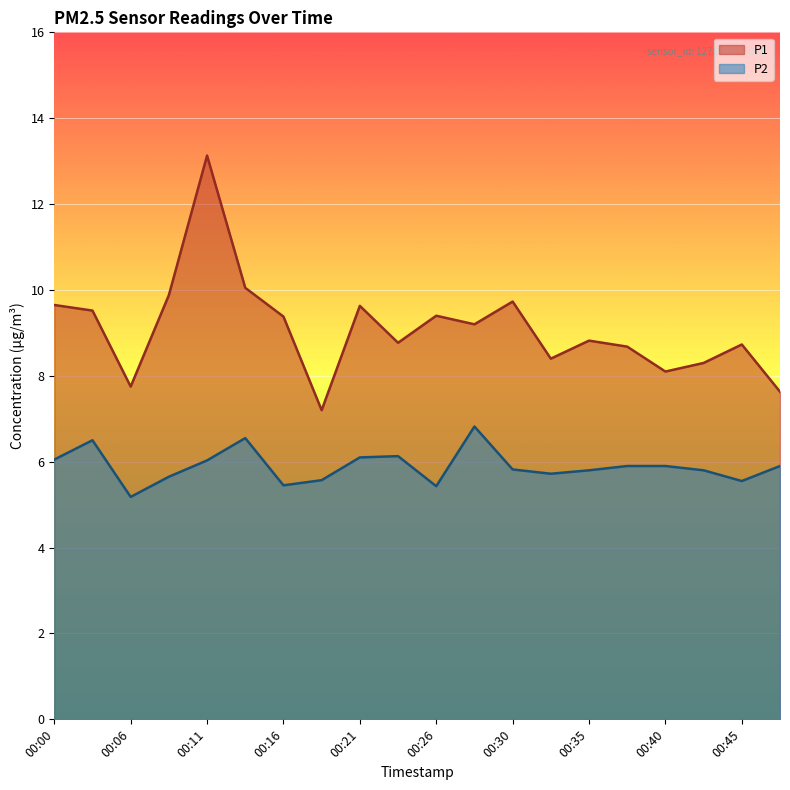

True or false: P1 has more than 2 points higher than both neighbors.

True